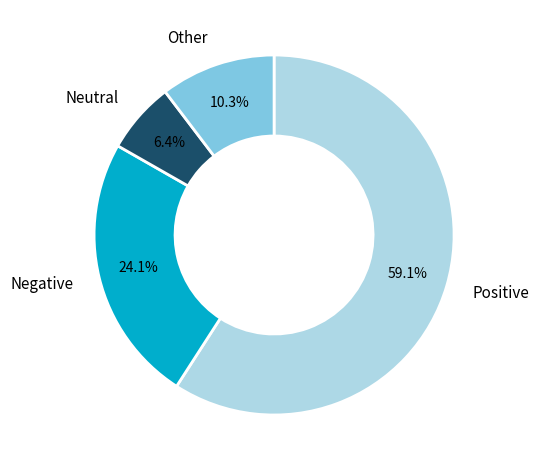

Which slice represents more than half of the pie?

Positive